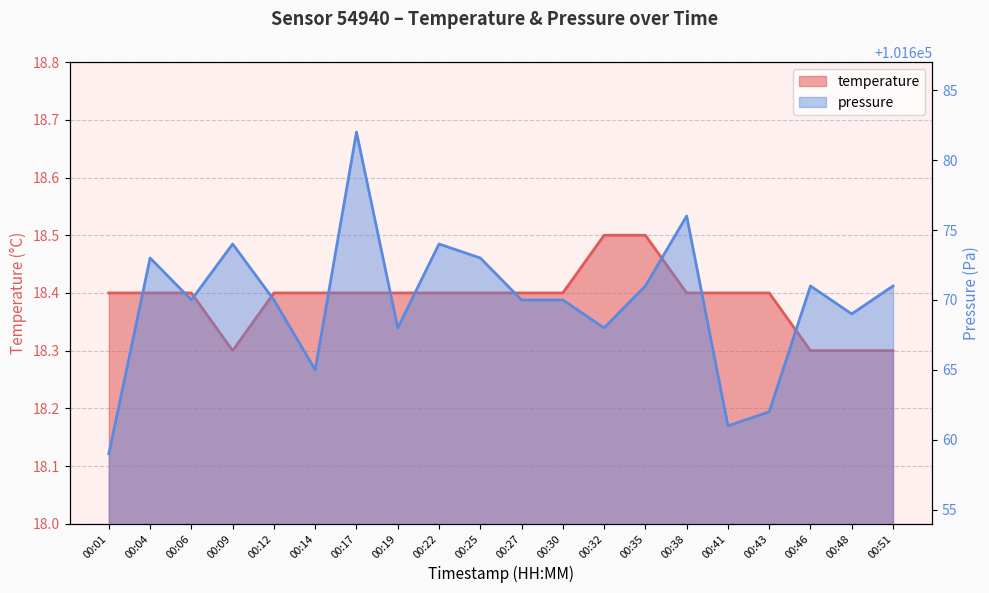

Reading left to right, extract all data points from this chart.

temperature: 18.4	18.4	18.4	18.3	18.4	18.4	18.4	18.4	18.4	18.4	18.4	18.4	18.5	18.5	18.4	18.4	18.4	18.3	18.3	18.3
pressure_scaled: 101659.0	101673.0	101670.0	101674.0	101670.0	101665.0	101682.0	101668.0	101674.0	101673.0	101670.0	101670.0	101668.0	101671.0	101676.0	101661.0	101662.0	101671.0	101669.0	101671.0